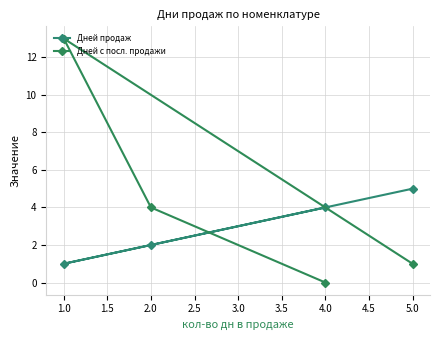

What is the maximum value for Дней с посл. продажи?

13